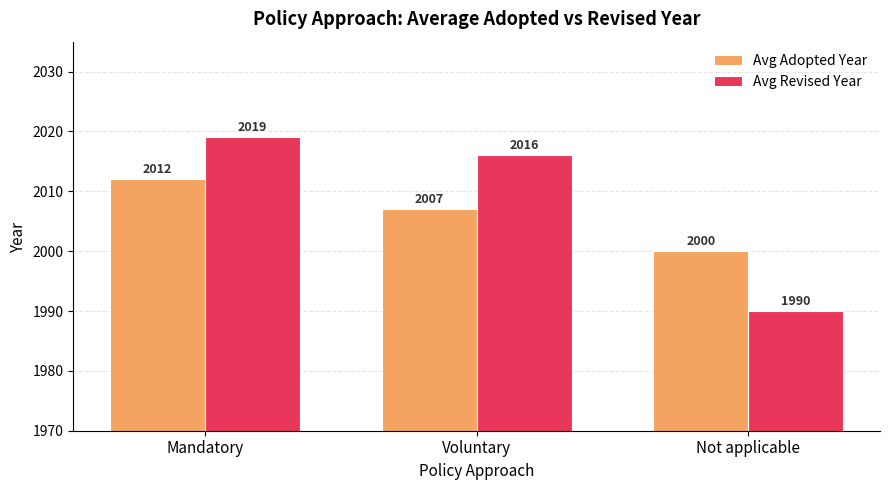

How many values in the Avg Adopted Year series are below 2007?

1